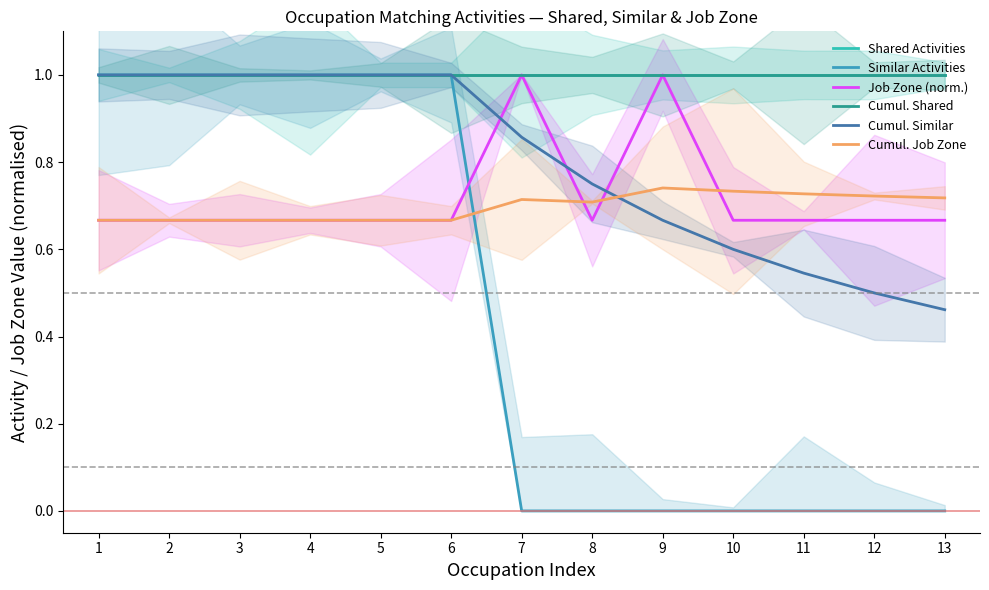

Which category has the highest value in the Shared Activities series?

1